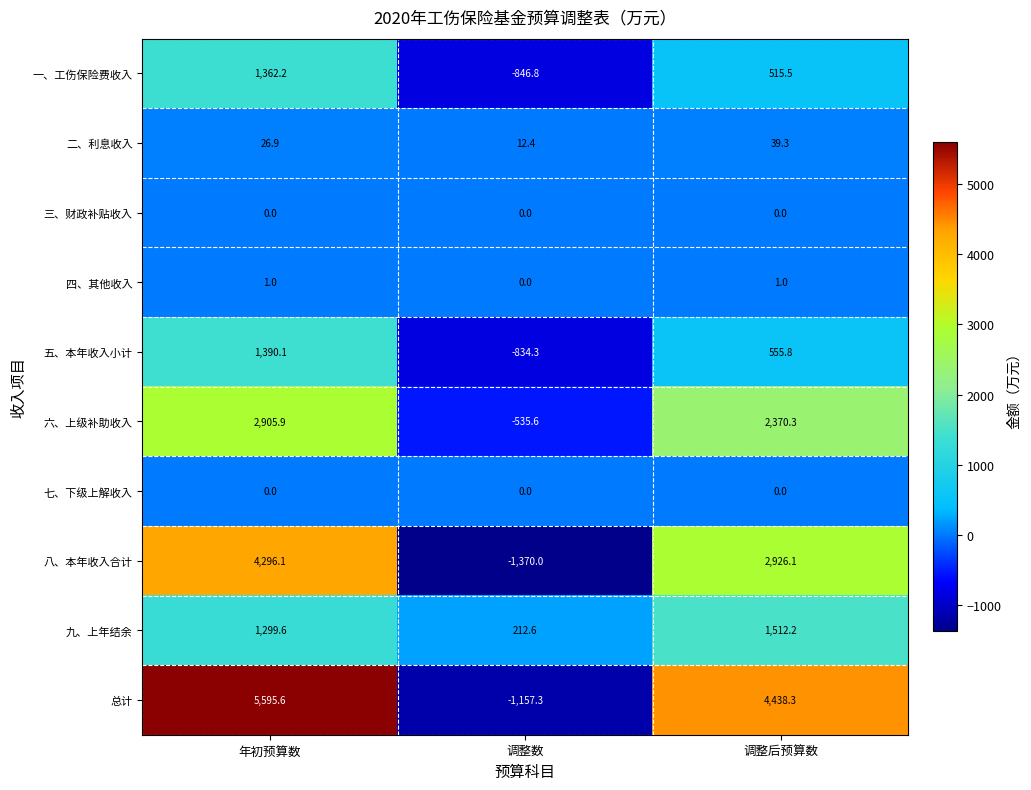

Which series changed the most between 年初预算数 and 调整后预算数?

八、本年收入合计